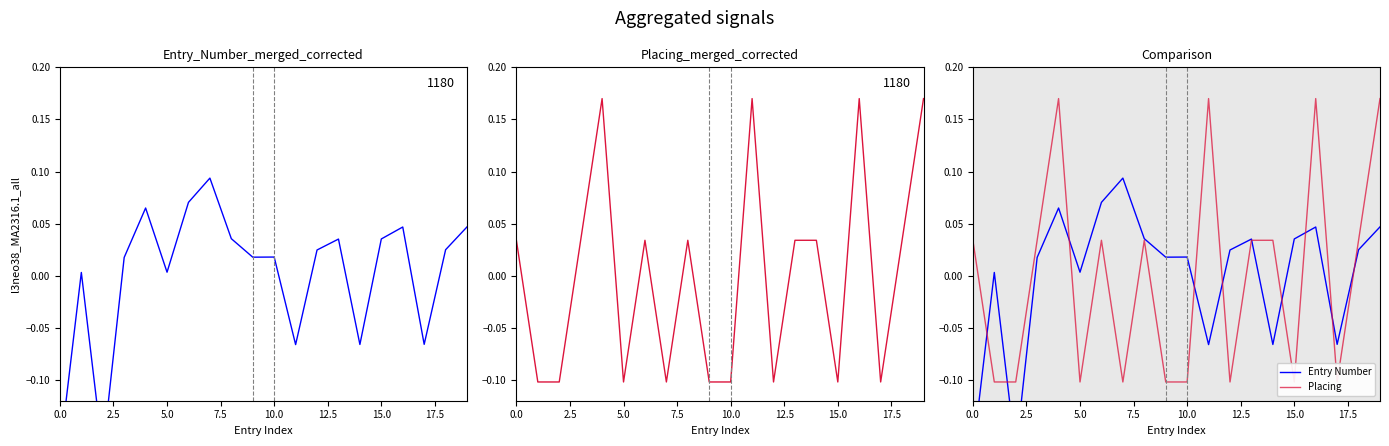

Rank the series by their average value, from lowest to highest.

Entry Number, Placing